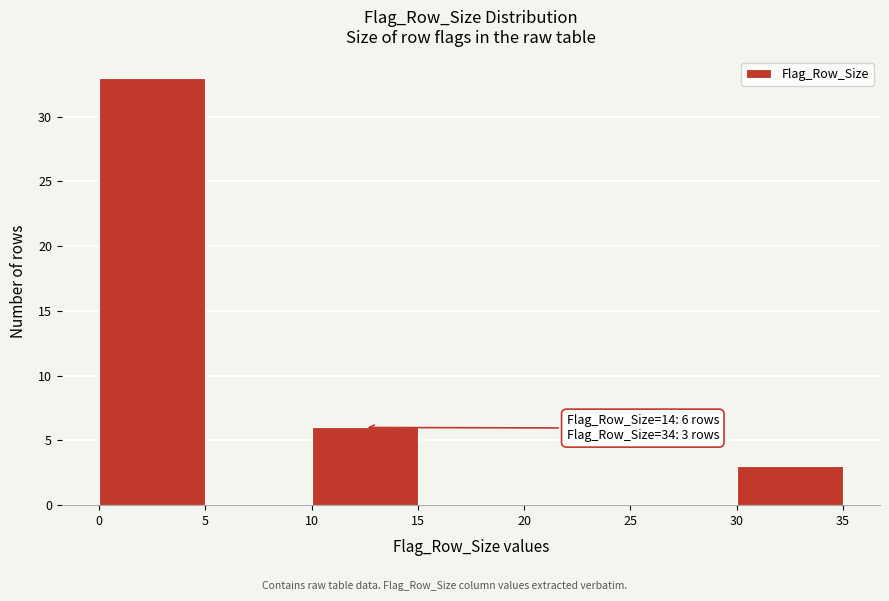

Which range on the x-axis has the tallest bar?

0 to 5